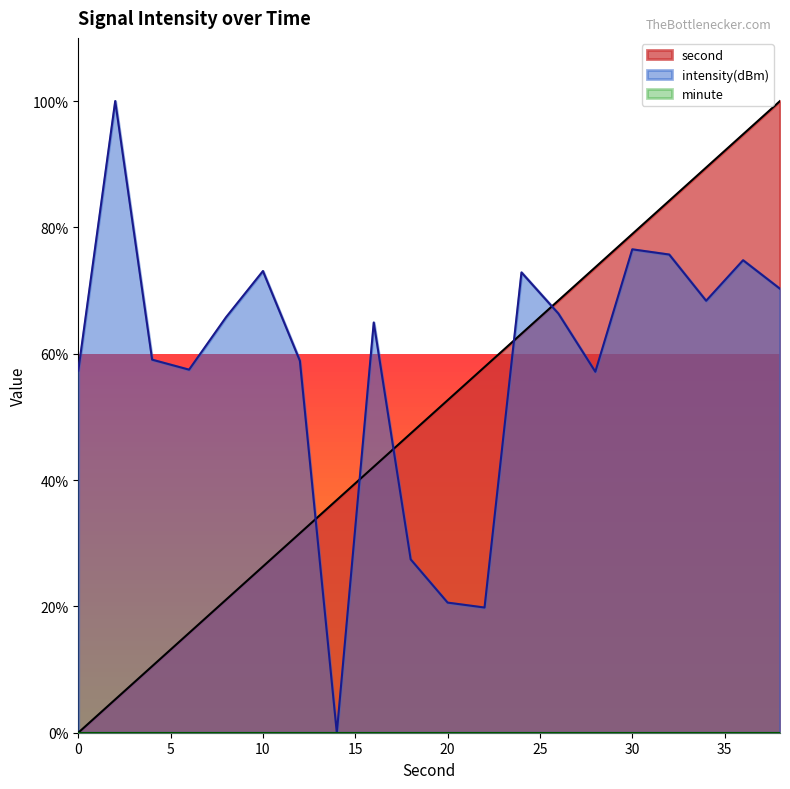

How many intersections are there between intensity and second?

5